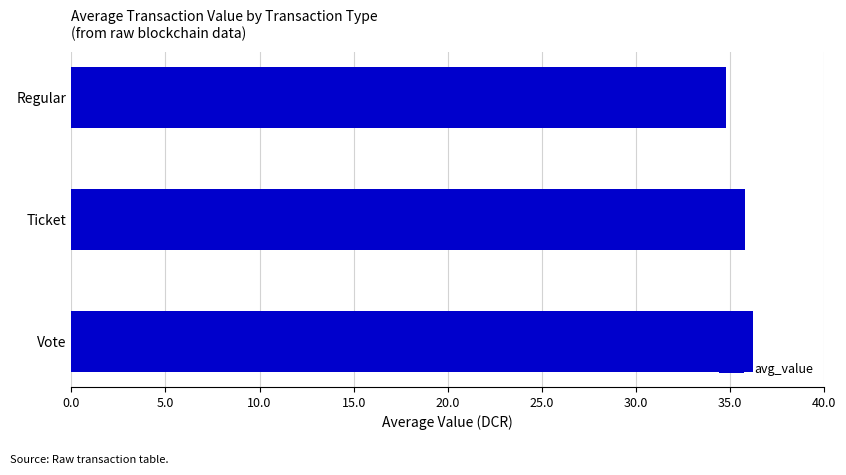

What is the maximum value shown in the chart?

36.2